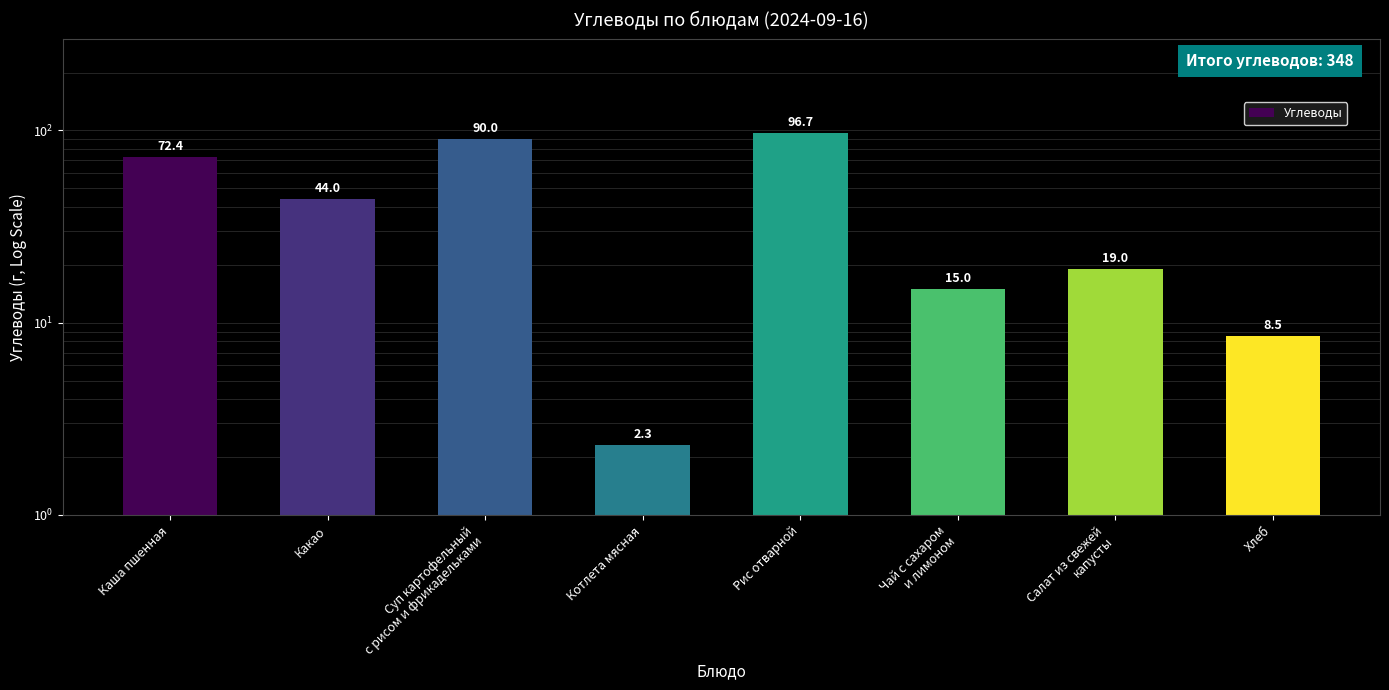

Reading left to right, list all the values displayed in this chart.

Каша пшенная=72.4	Какао=44.0	Суп картофельный
с рисом и фрикадельками=90.0	Котлета мясная=2.3	Рис отварной=96.7	Чай с сахаром
и лимоном=15.0	Салат из свежей
капусты=19.0	Хлеб=8.5